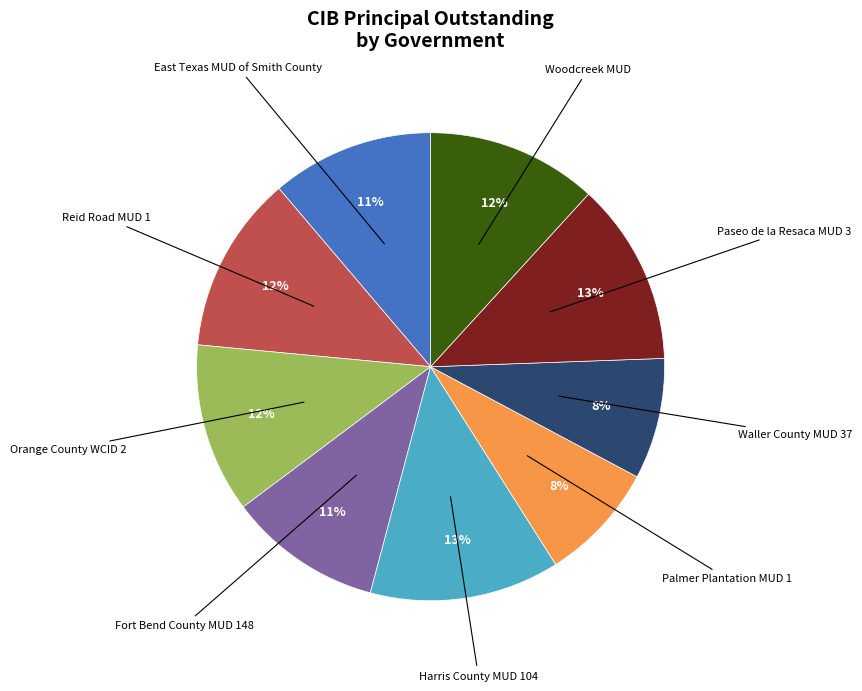

To the nearest percent, what is the average slice percentage?

11%